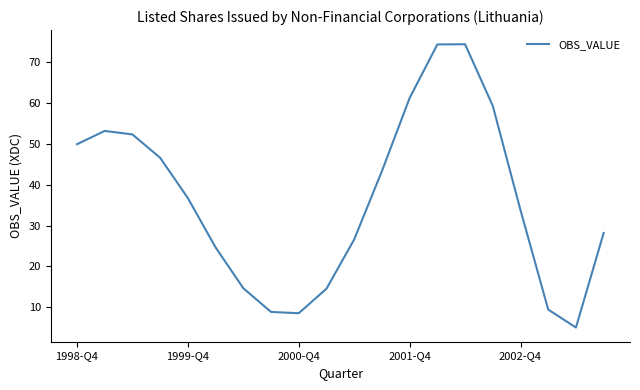

What is the difference between the maximum and minimum values?

69.3